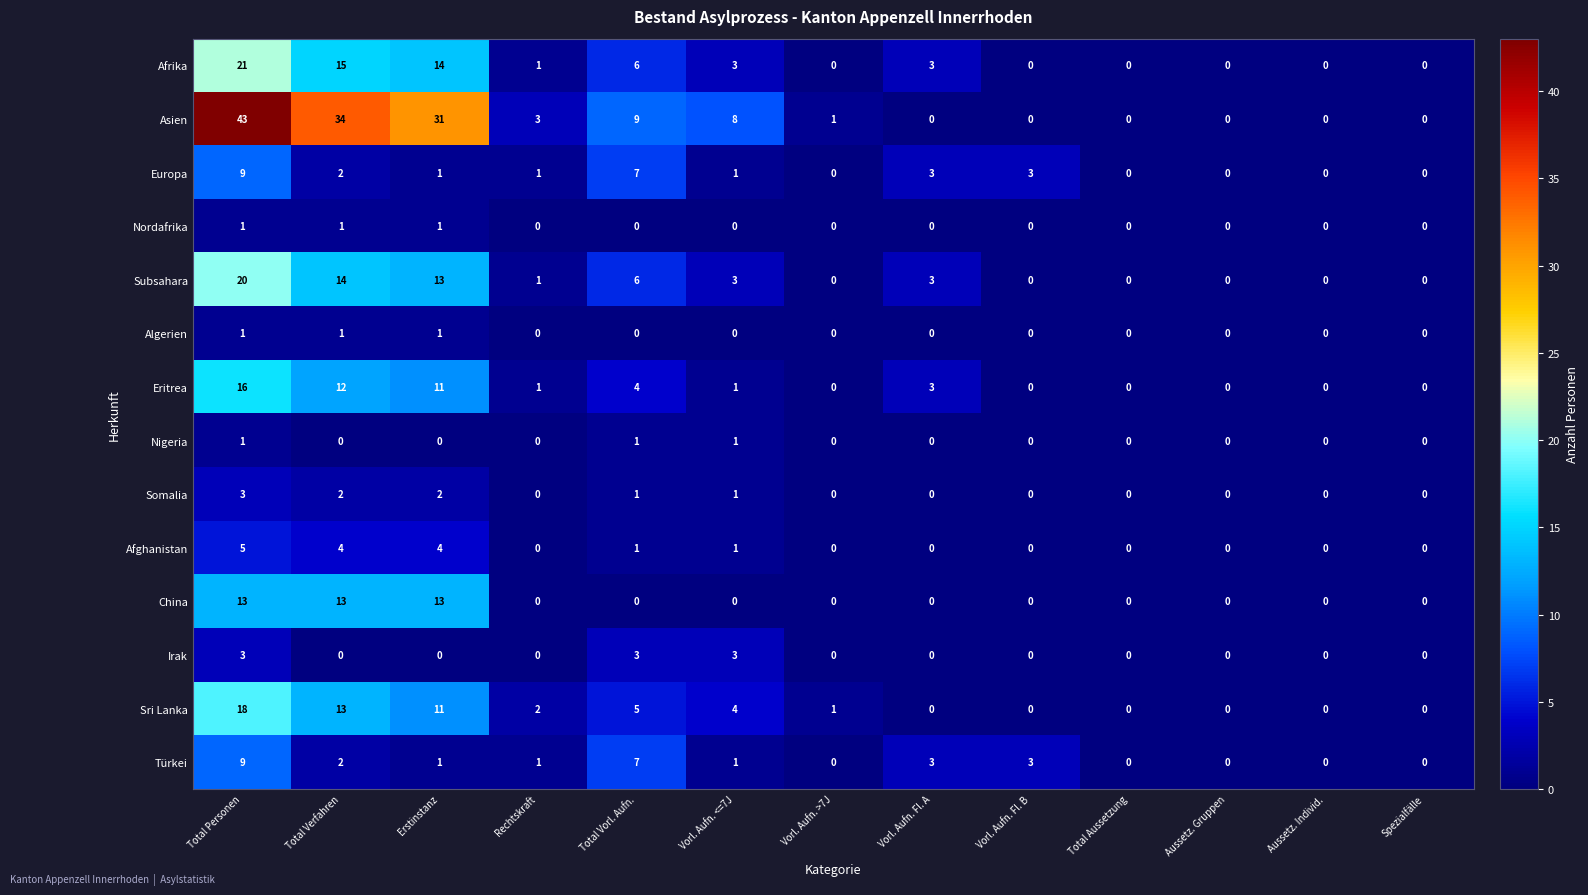

True or false: Irak has a value of 0 at Spezialfälle.

True